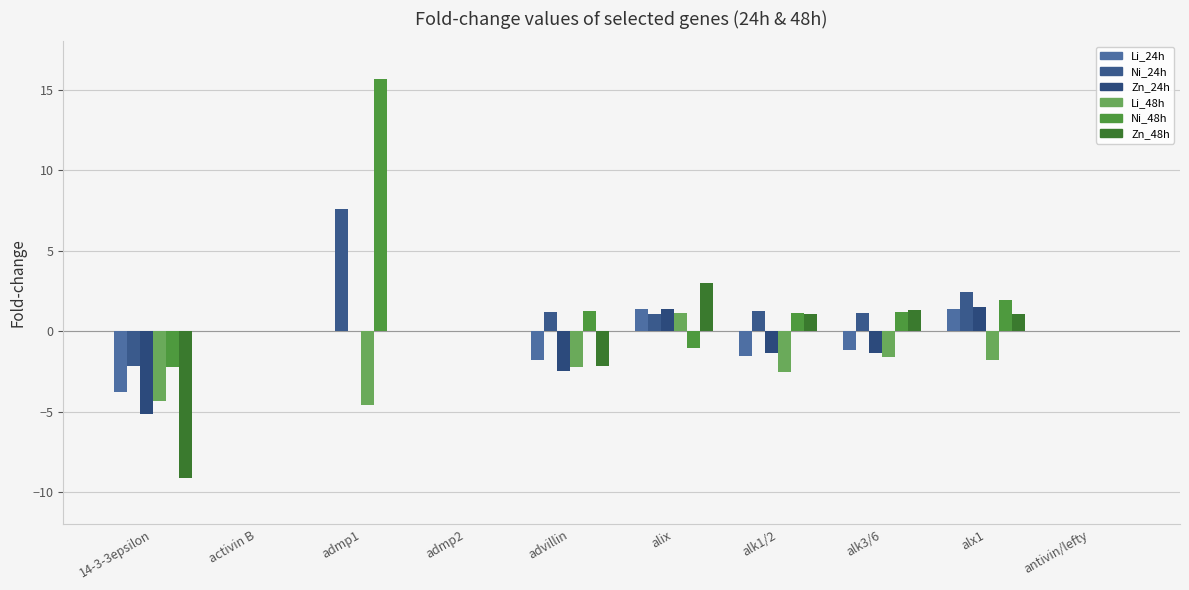

What is the sum of all Li_24h values?

-5.6